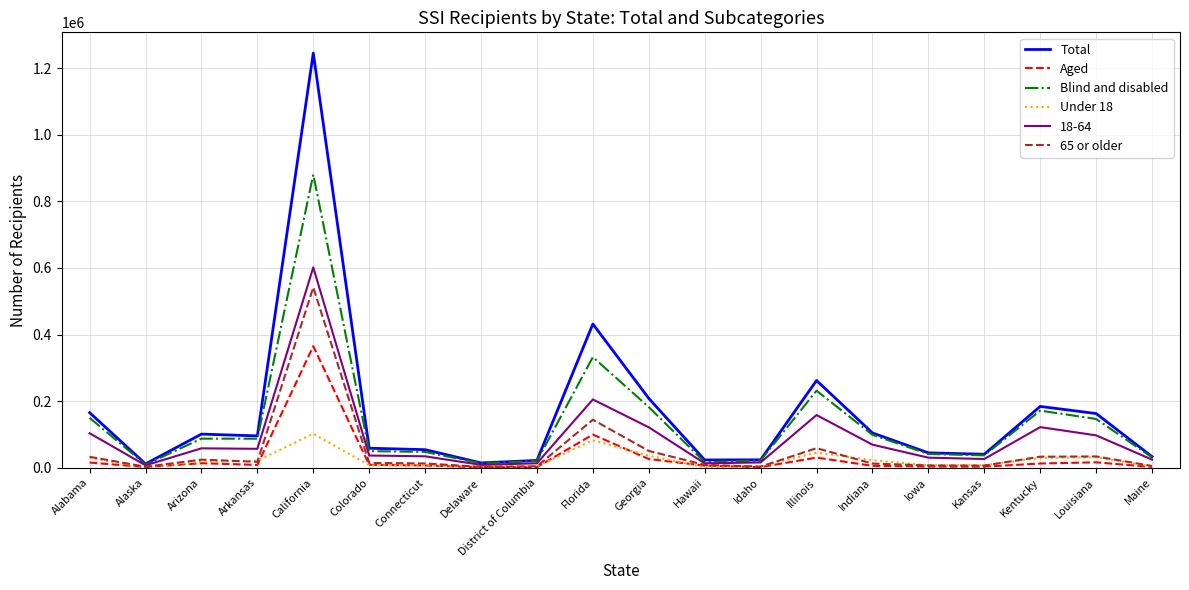

Where is Total nearest to the value 628419?

Florida